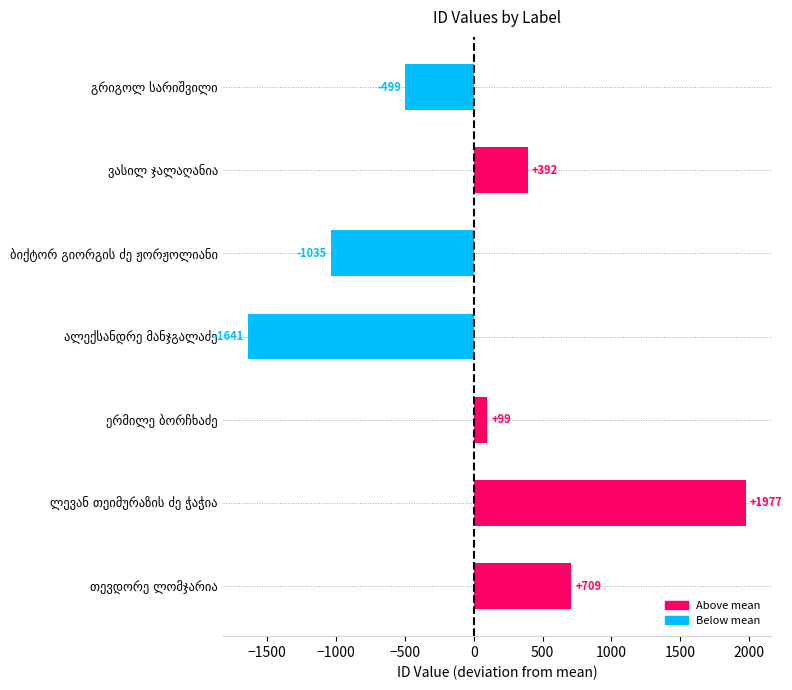

What is the difference between the maximum and second lowest values?

3012.0